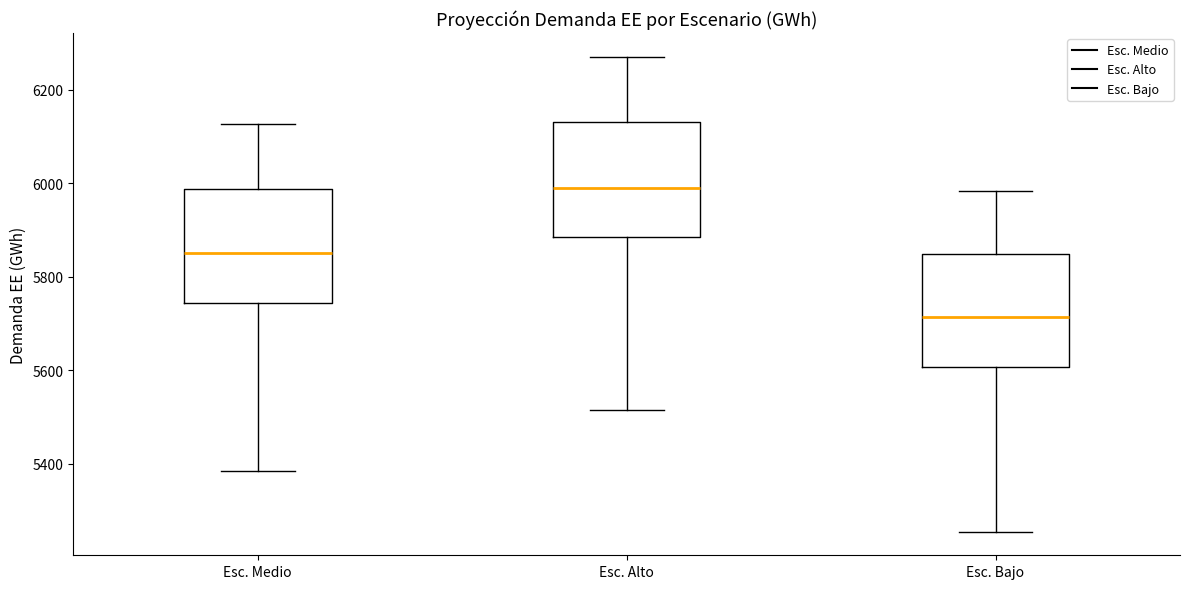

Where does the median line of the box for Esc. Alto sit on the y-axis? The values are not printed on the chart, so give them approximately, as read against the axis.

5980